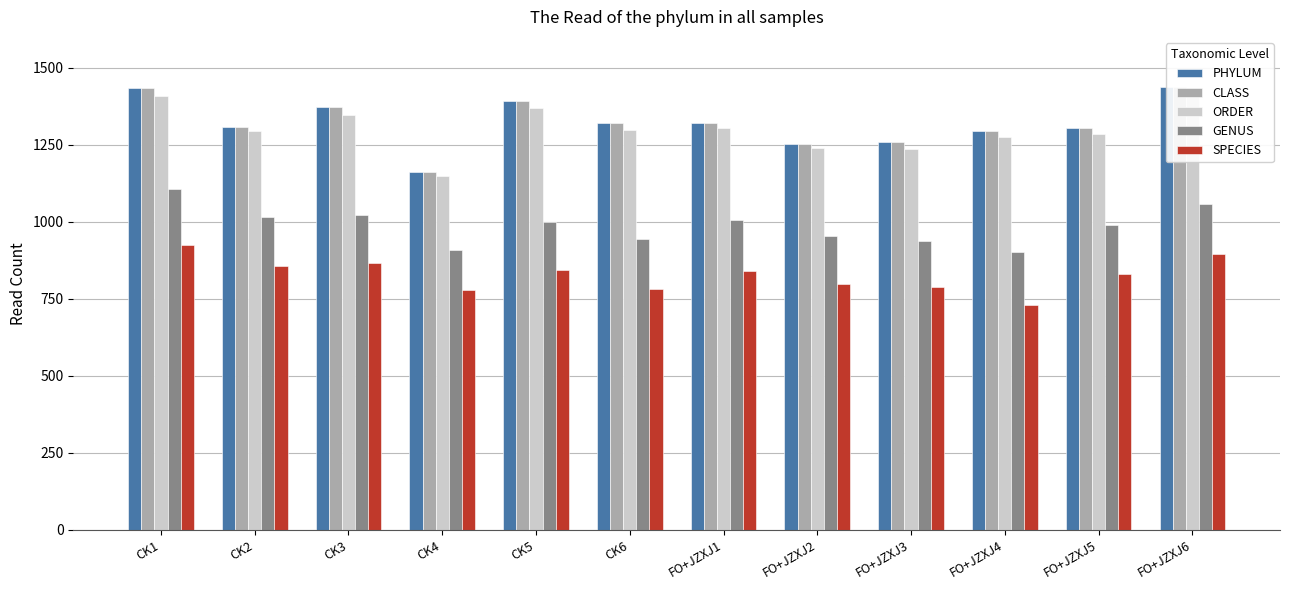

What value does the CLASS series have at FO+JZXJ2, to the nearest 5?

1250